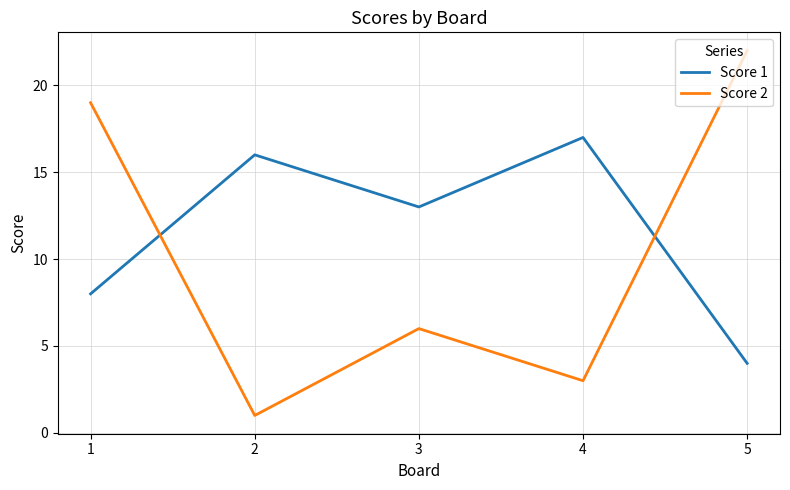

At 4, list the series in order from largest to smallest.

Score 1, Score 2